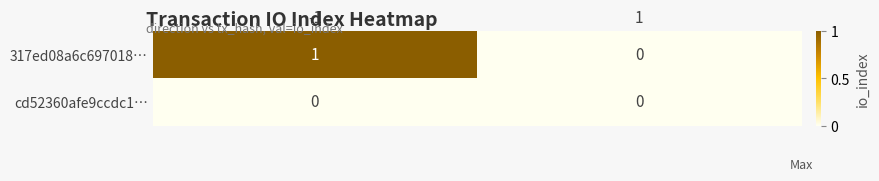

Reading left to right, transcribe all the data shown in this chart.

317ed08a6c697018…: -1=1	1=0
cd52360afe9ccdc1…: -1=0	1=0